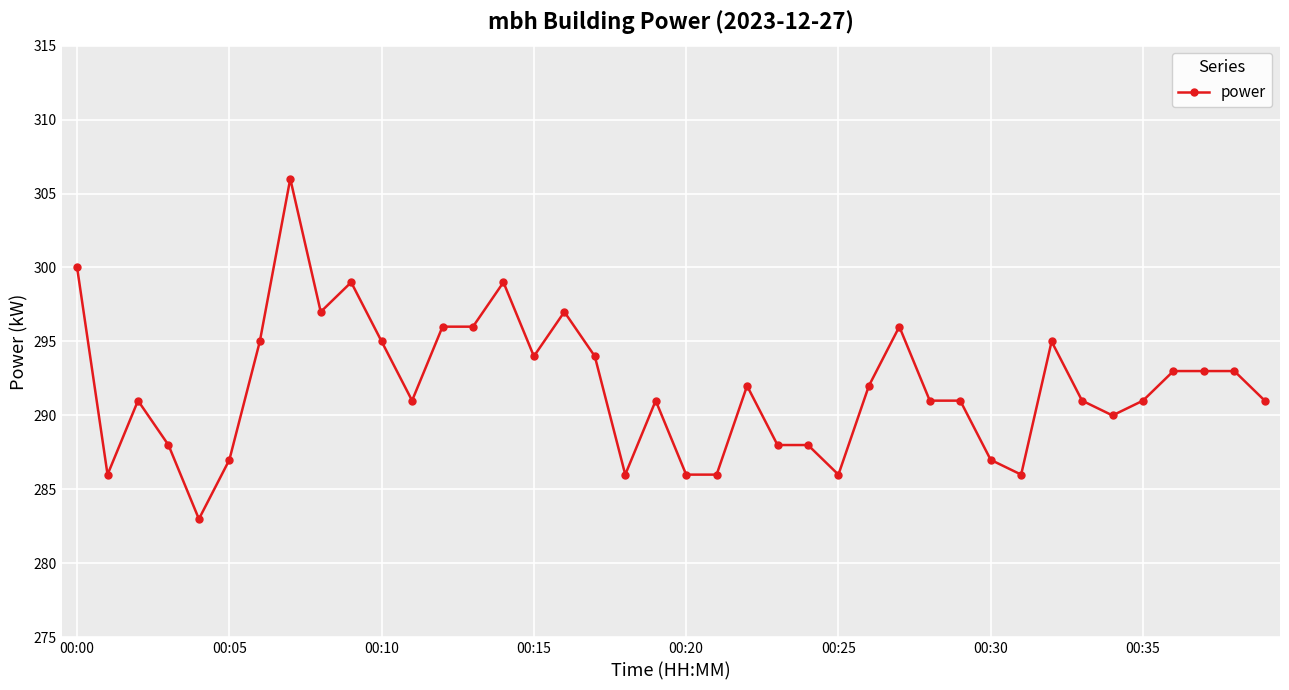

What is the difference between the maximum and minimum values?

23